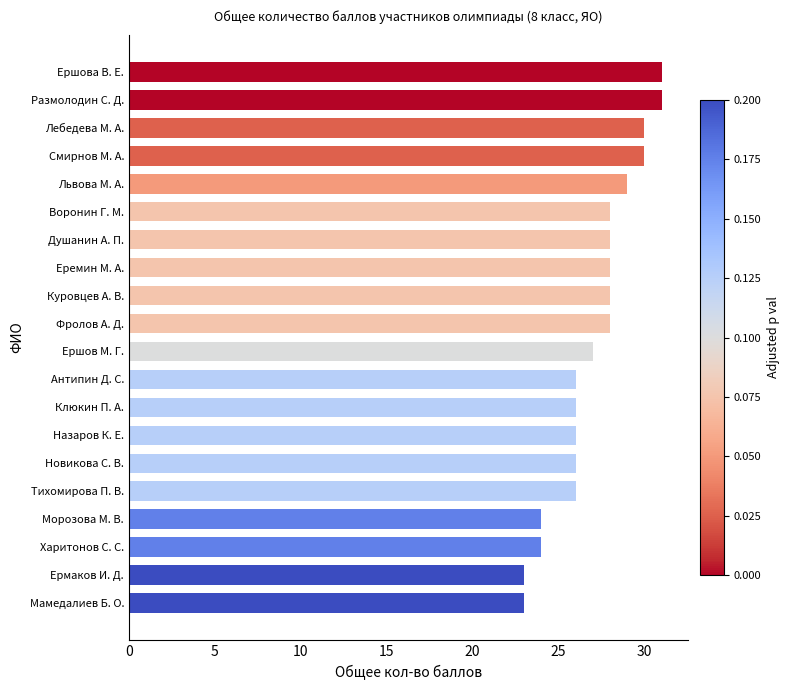

The chart shows a value of 26 at Новикова С. В.. True or false?

True